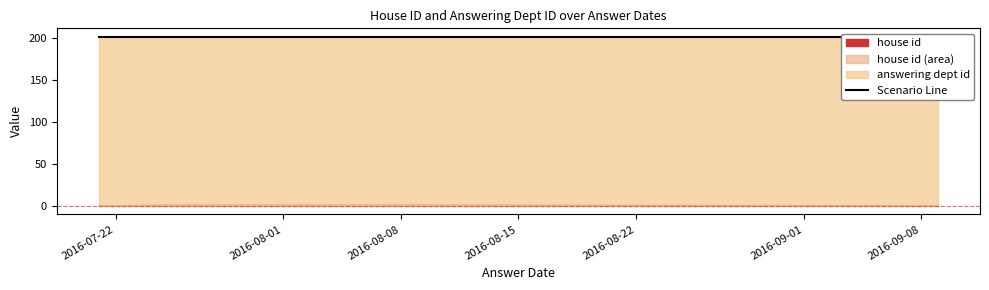

Rank the series by their maximum value, from highest to lowest.

answering dept id, house id